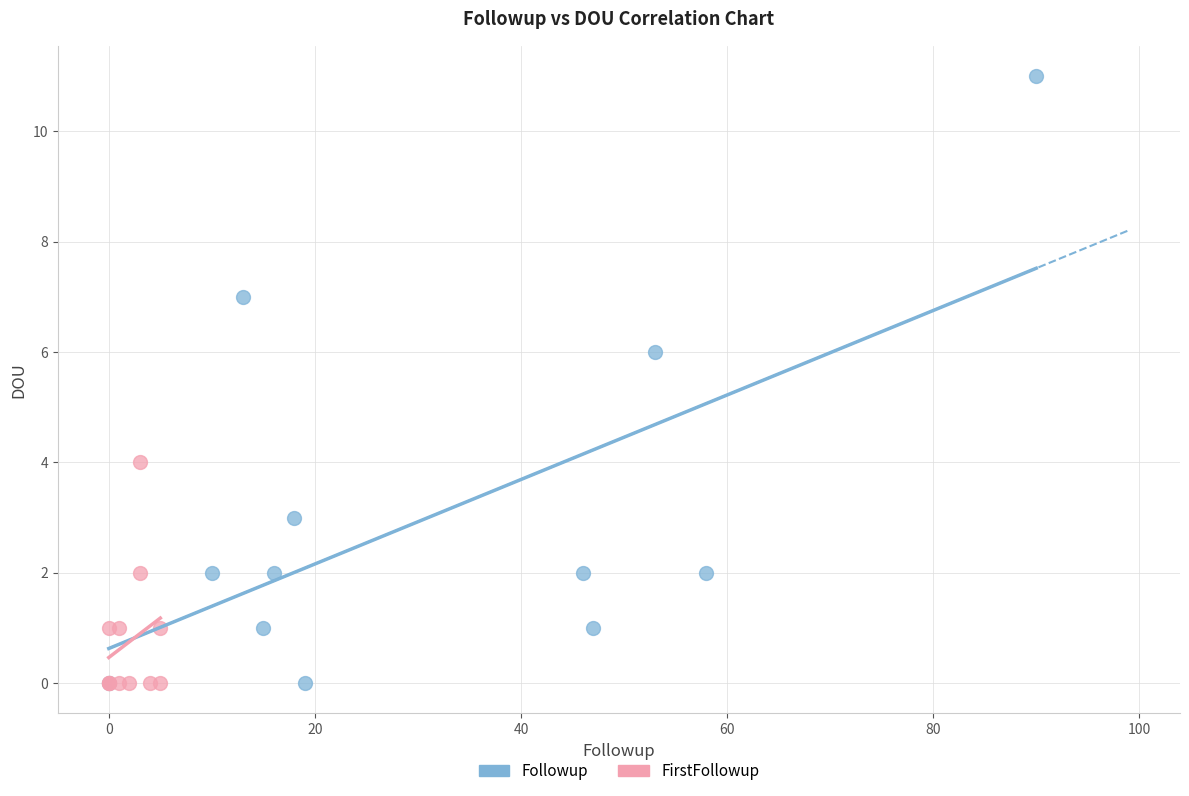

Which series contains the highest Y value?

Followup